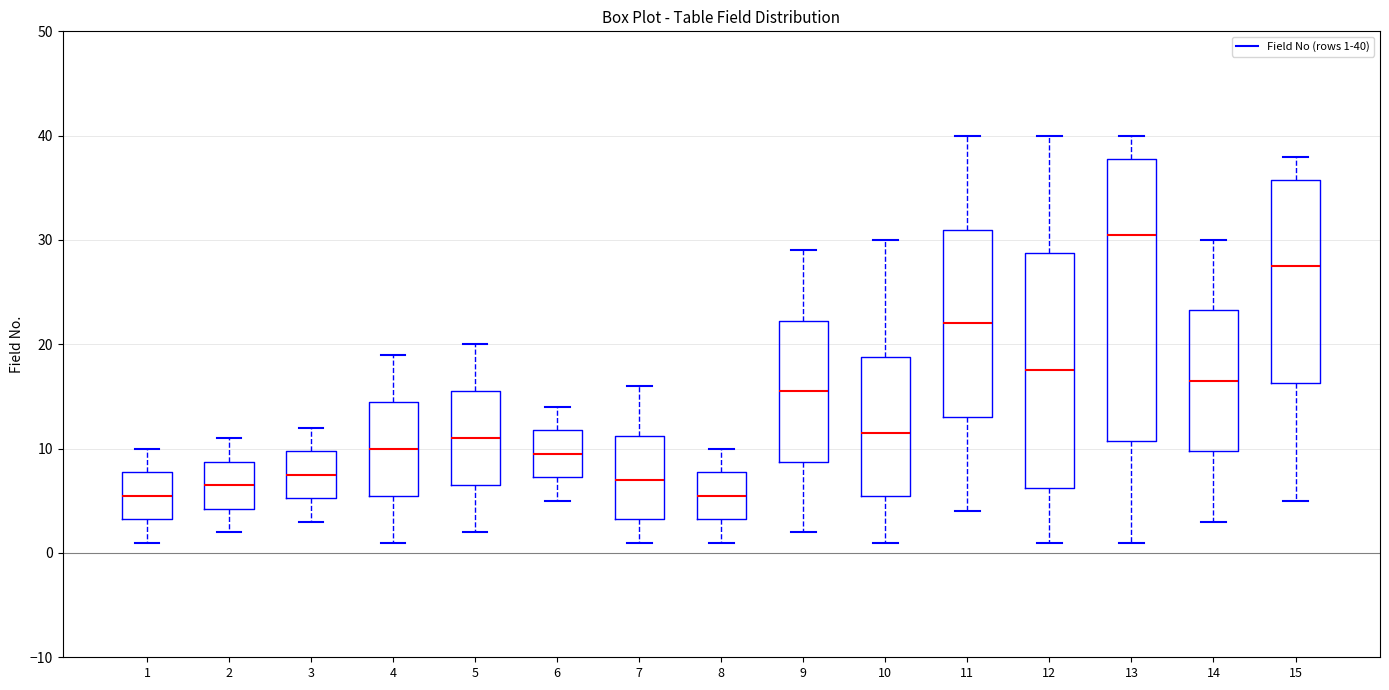

Where does the upper whisker of the box at x = 2 end on the y-axis? The values are not printed on the chart, so give them approximately, as read against the axis.

11